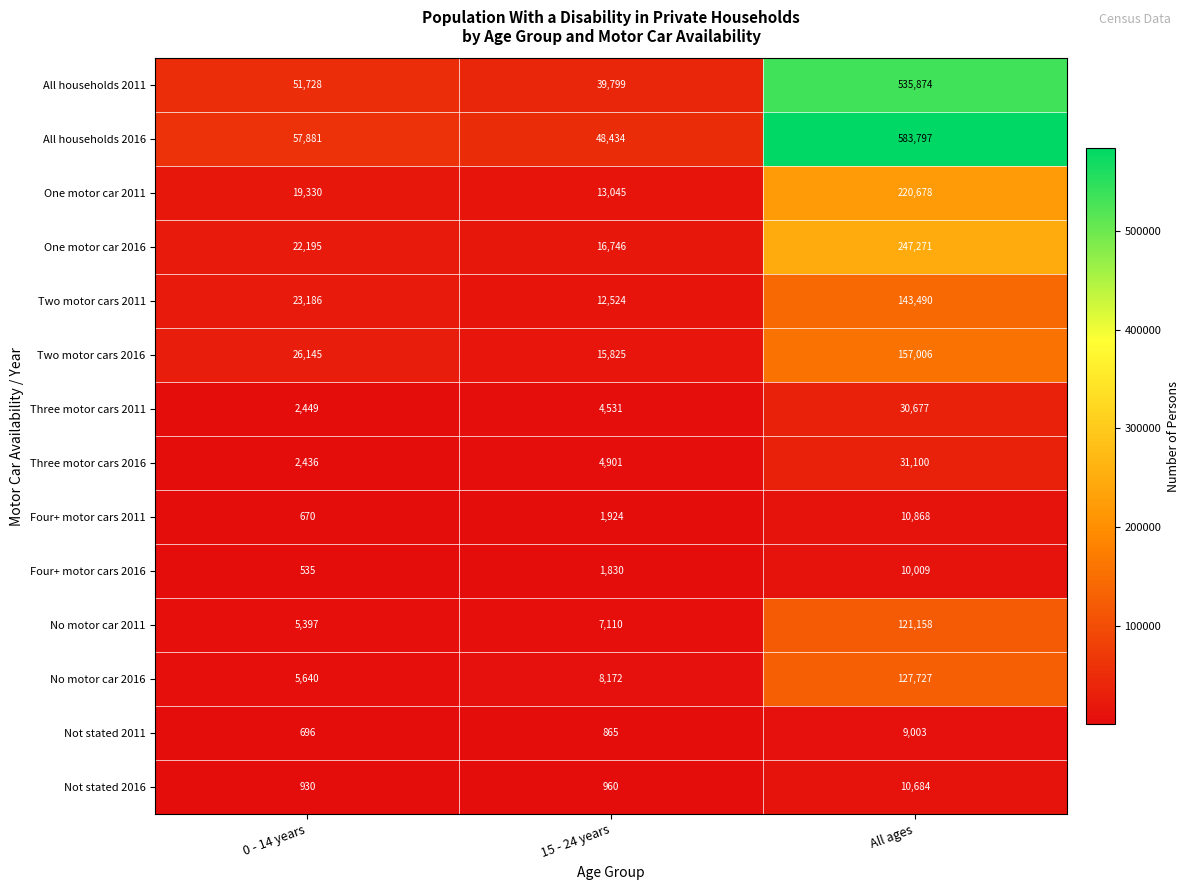

Which series has the largest range (max minus min)?

All households 2016